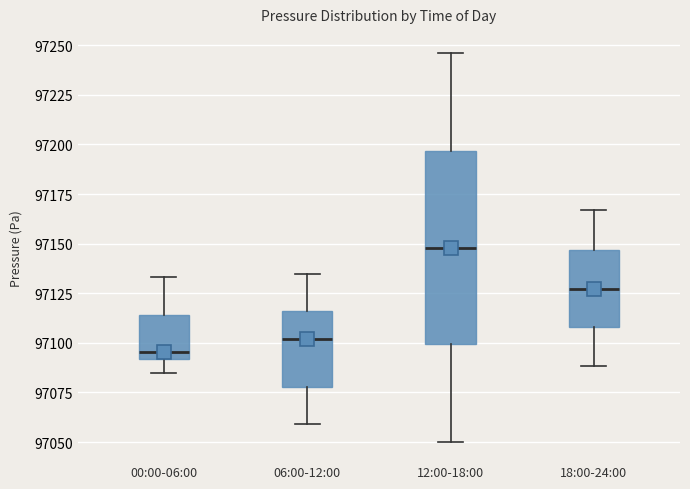

Which box is the tallest, from its lower edge to its upper edge?

12:00-18:00